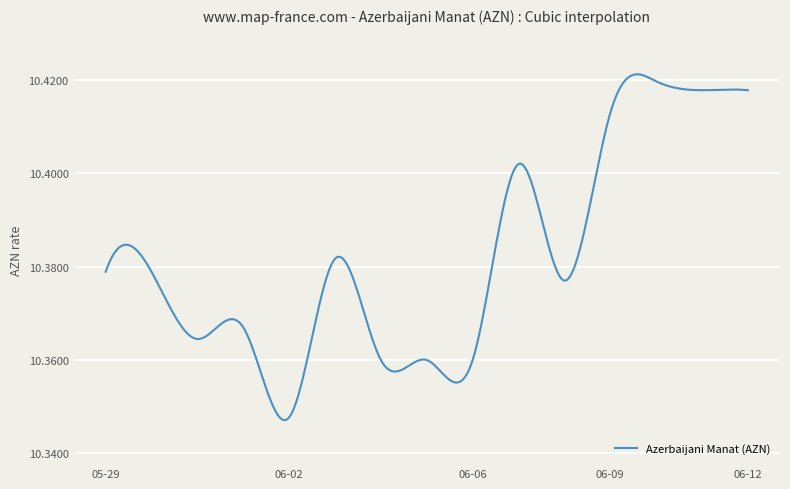

Where is the first local minimum?

2021-05-31